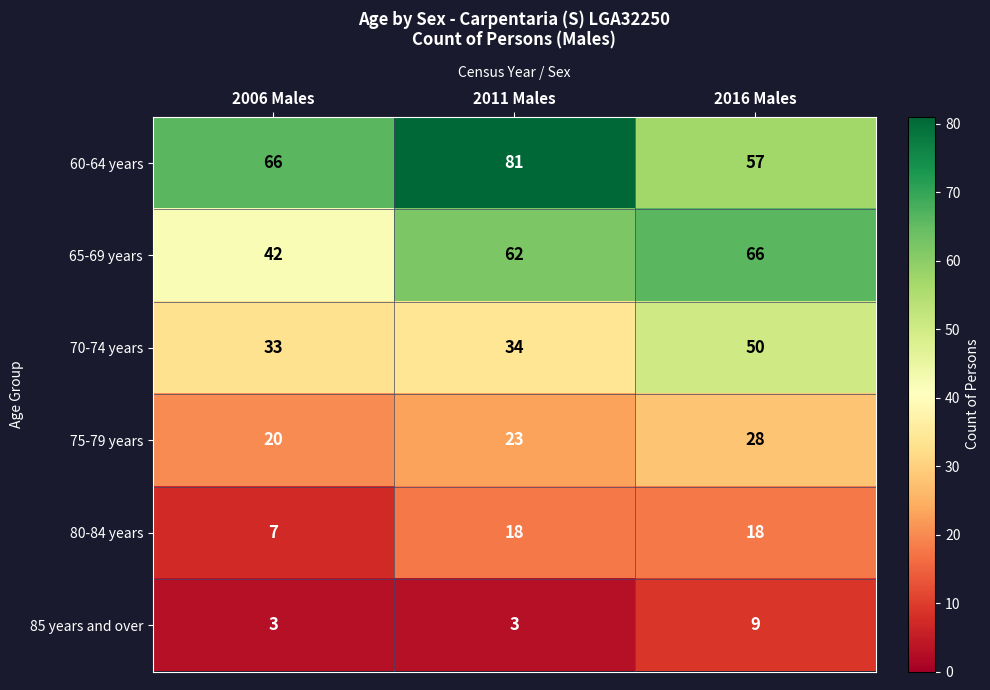

Which series has the largest total across all categories?

60-64 years